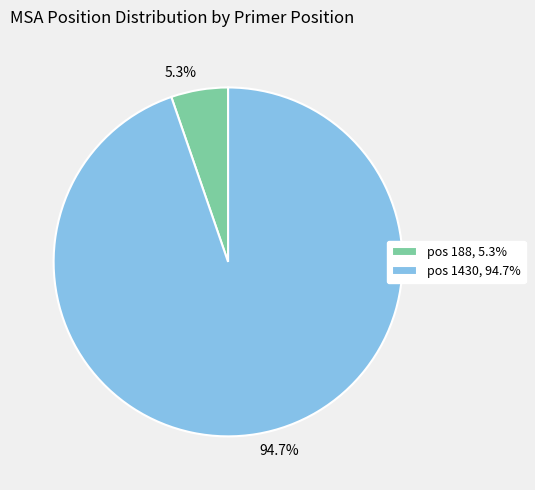

Is there a majority slice in this chart?

Yes